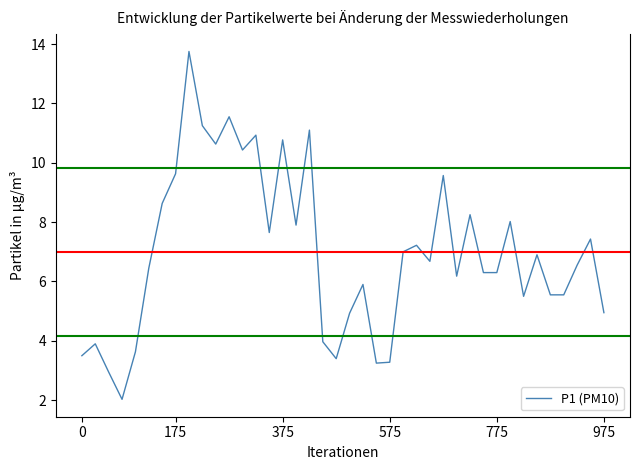

What is the smallest value displayed?

2.0